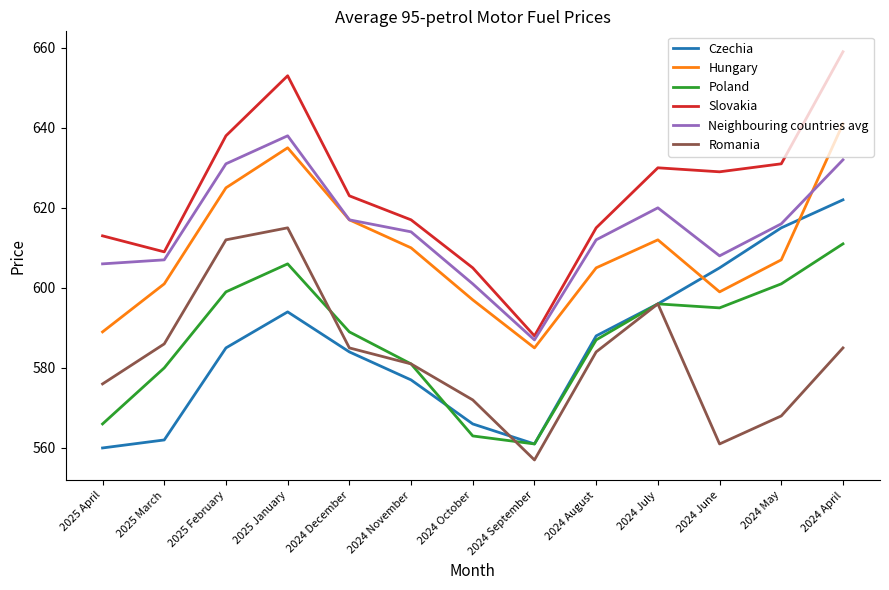

What is the difference between the second highest and minimum values in the Poland series?

45